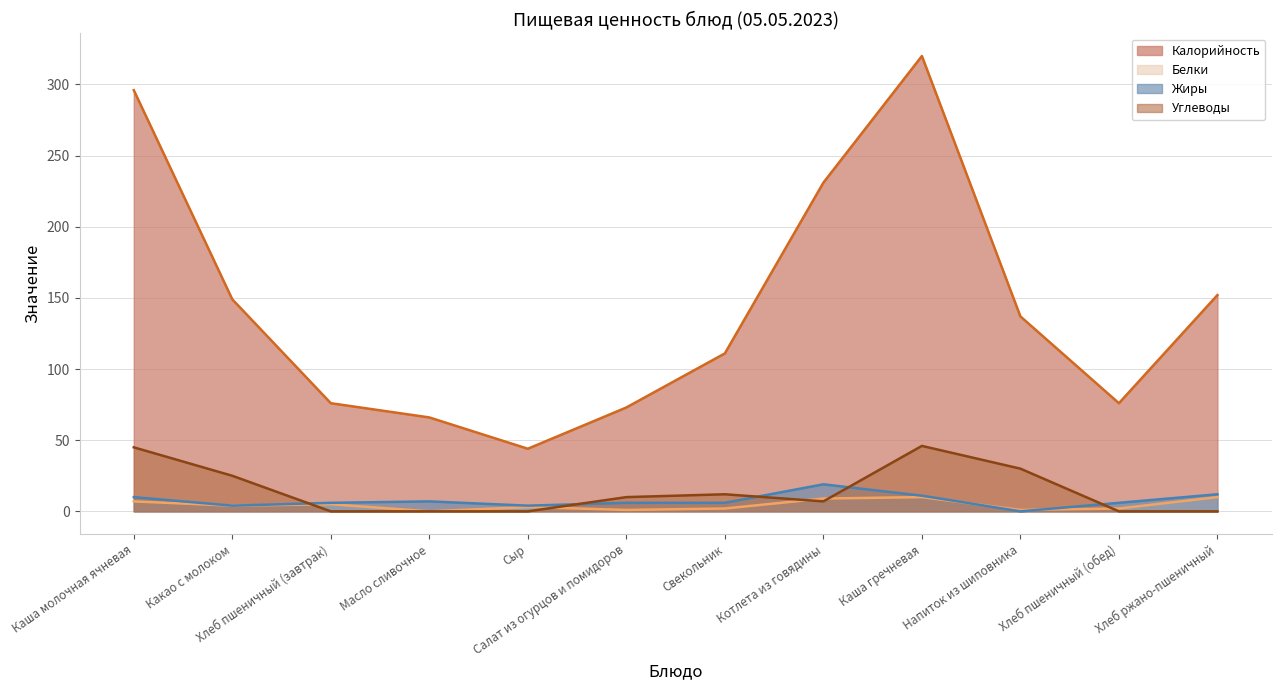

Count the Углеводы values in the range 0 to 30.

10